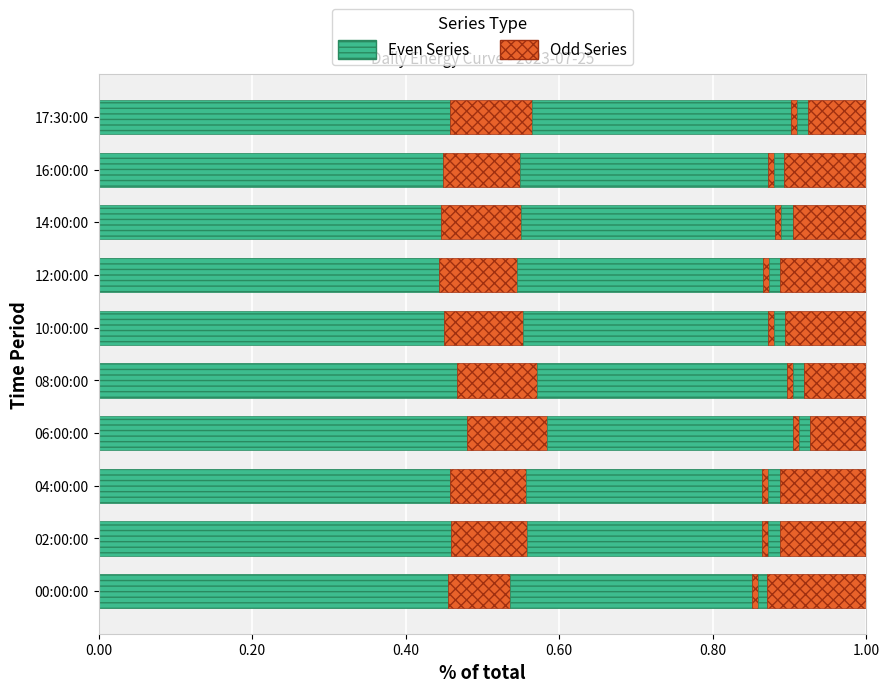

How many categories are shown in the chart?

10